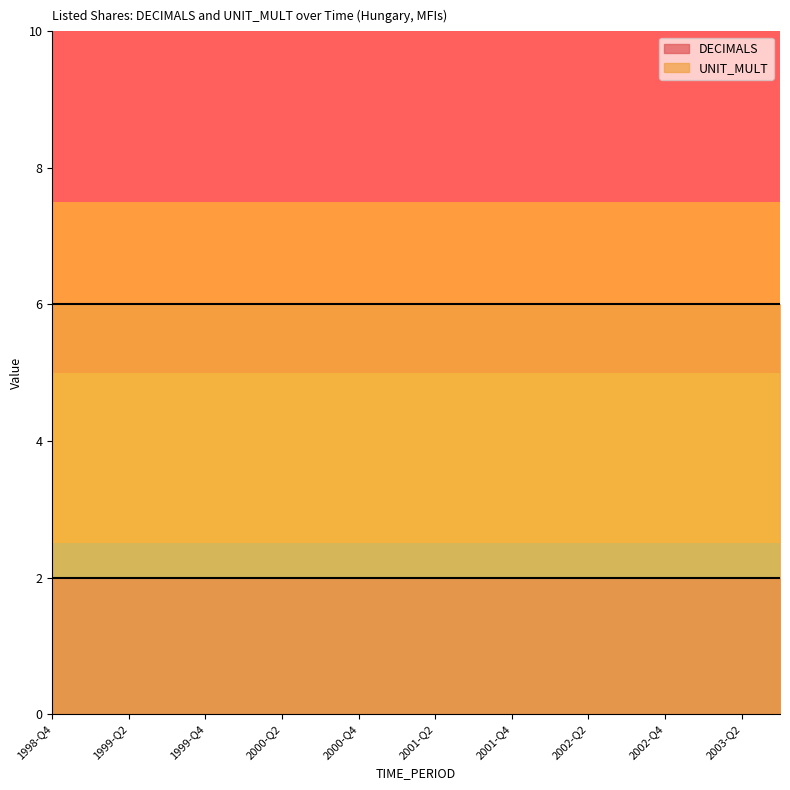

Reading left to right, what are all the values shown in this chart?

DECIMALS: 1998-Q4=2	1999-Q1=2	1999-Q2=2	1999-Q3=2	1999-Q4=2	2000-Q1=2	2000-Q2=2	2000-Q3=2	2000-Q4=2	2001-Q1=2	2001-Q2=2	2001-Q3=2	2001-Q4=2	2002-Q1=2	2002-Q2=2	2002-Q3=2	2002-Q4=2	2003-Q1=2	2003-Q2=2	2003-Q3=2
UNIT_MULT: 1998-Q4=6	1999-Q1=6	1999-Q2=6	1999-Q3=6	1999-Q4=6	2000-Q1=6	2000-Q2=6	2000-Q3=6	2000-Q4=6	2001-Q1=6	2001-Q2=6	2001-Q3=6	2001-Q4=6	2002-Q1=6	2002-Q2=6	2002-Q3=6	2002-Q4=6	2003-Q1=6	2003-Q2=6	2003-Q3=6